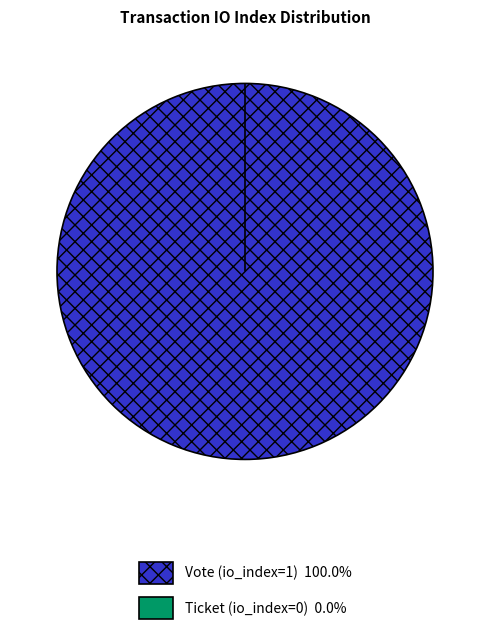

Which slice is the largest?

Vote (io_index=1)